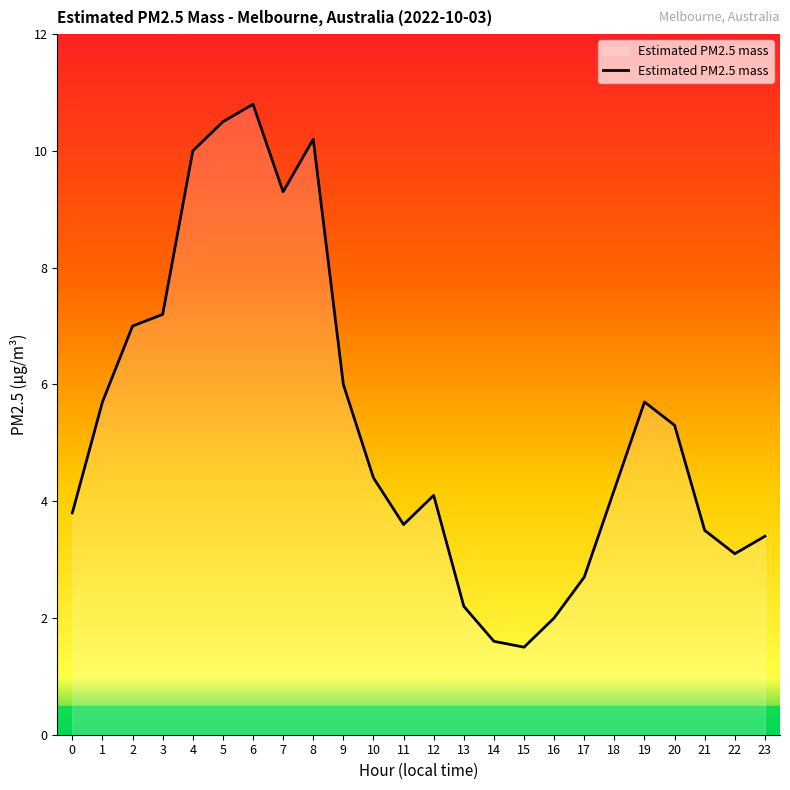

What is the difference between the maximum and minimum values?

9.3